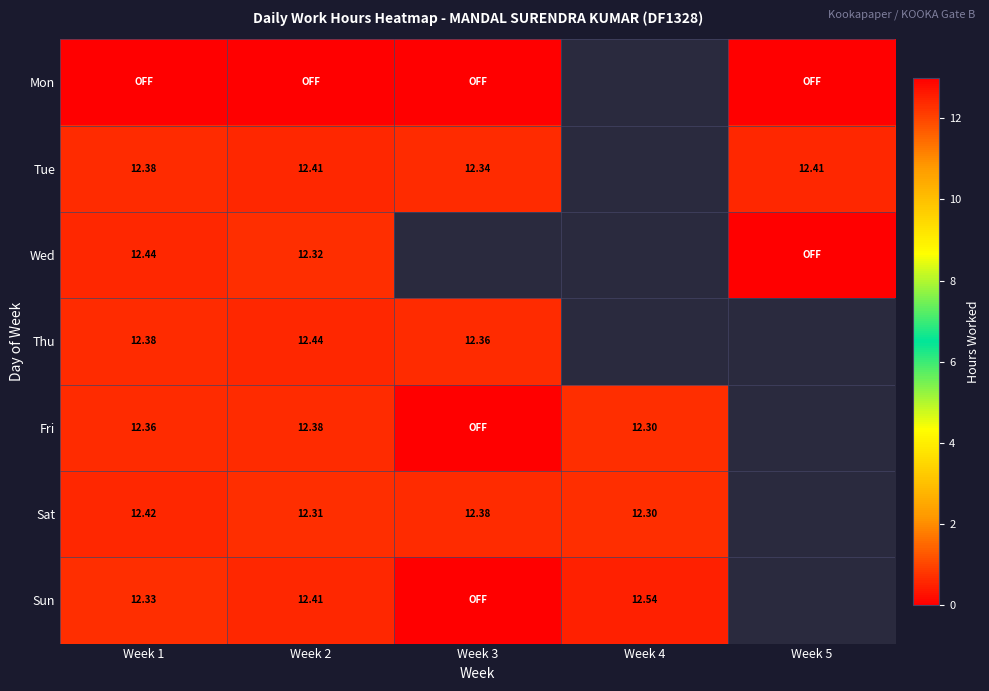

The Sat series shows 4.3 at Week 1. True or false?

False